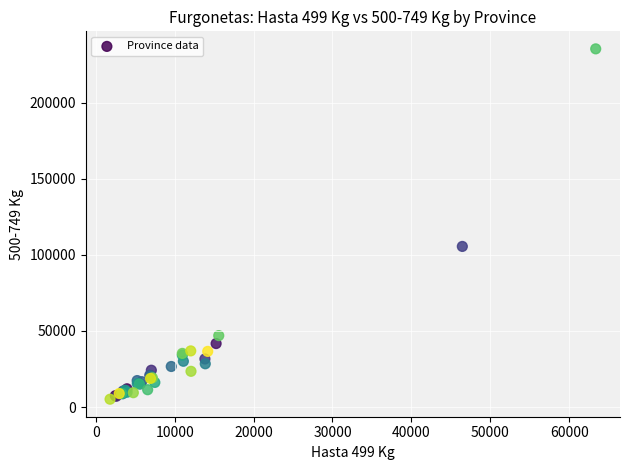

What Y value in the scatter plot is closest to 120245?

105531